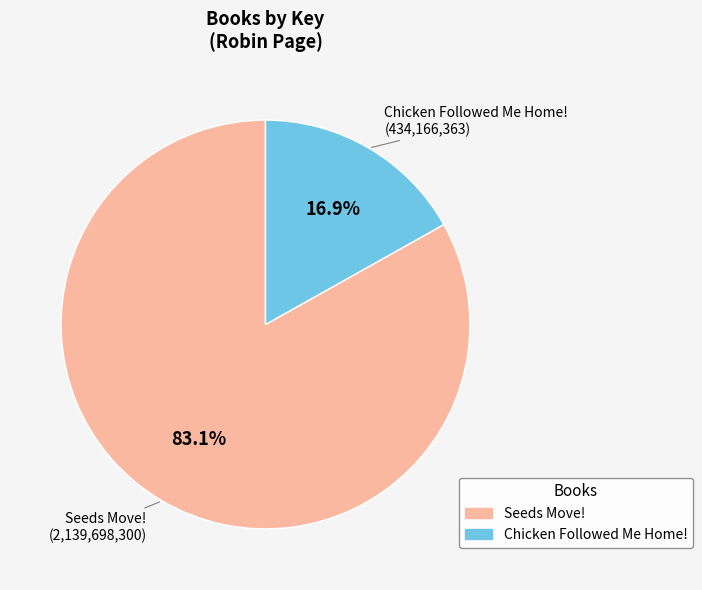

Is there any slice that represents more than half of the pie?

Yes